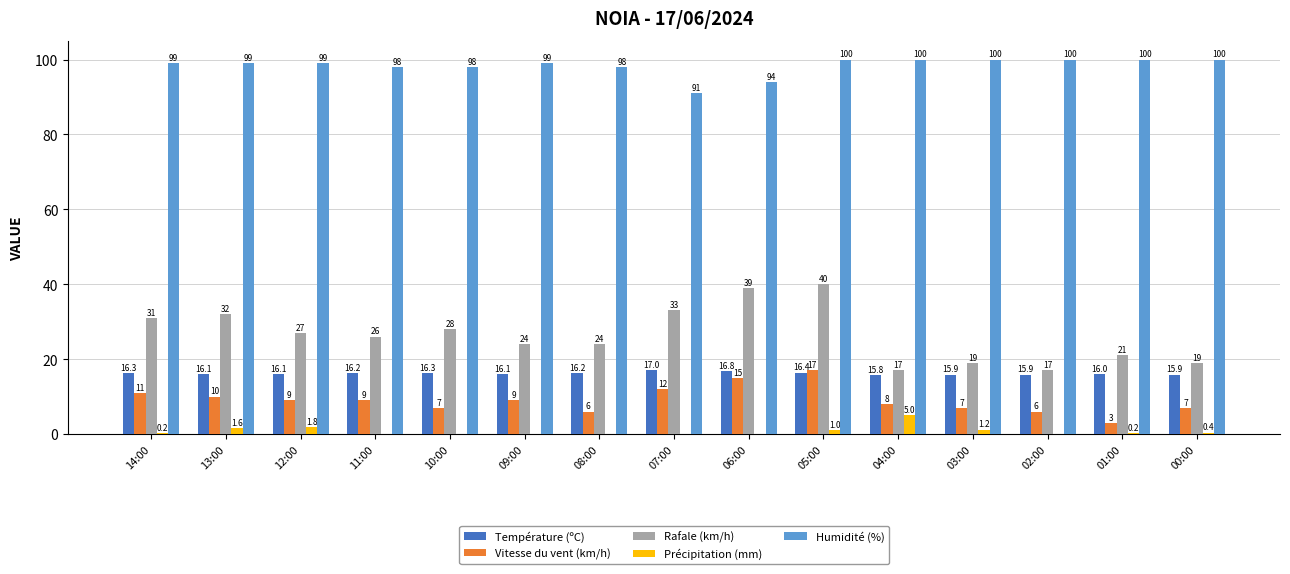

Is the value of Précipitation (mm) at 14:00 greater than the value of Vitesse du vent (km/h) at 01:00?

No